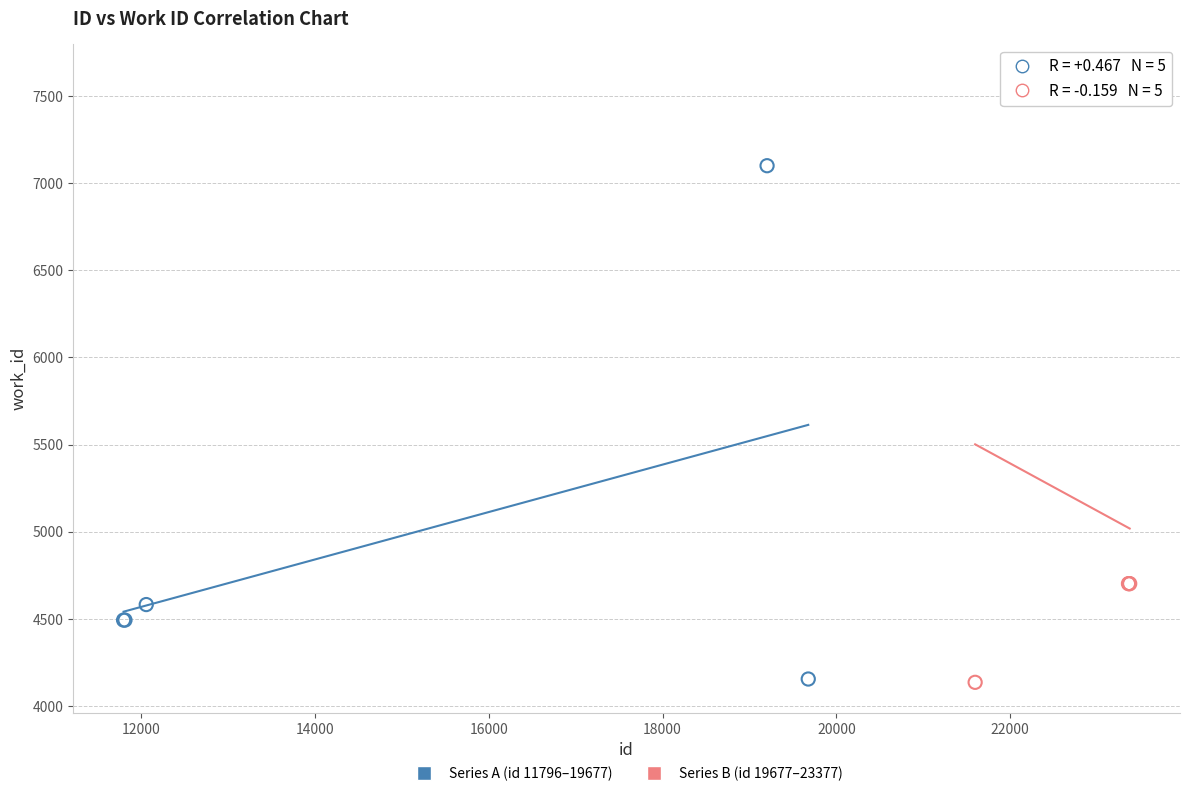

Which series has the largest Y range (max minus min)?

Series B (id 19677–23377)